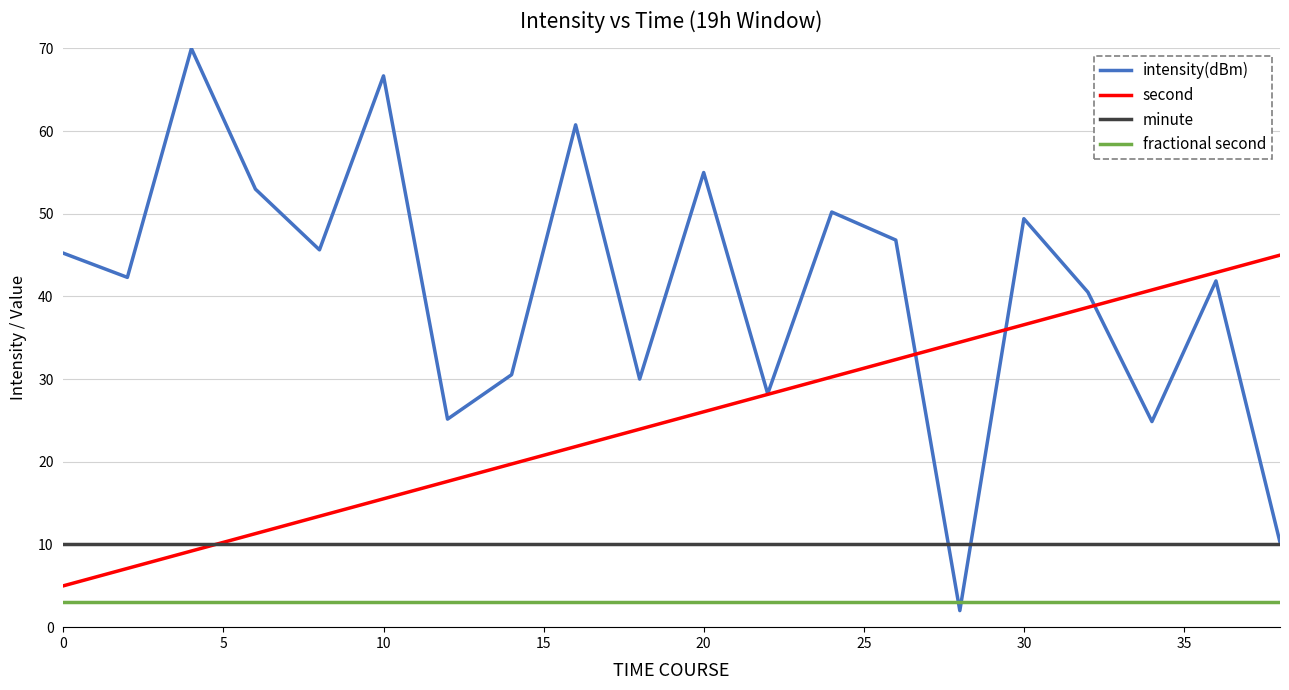

Which series has the largest range (max minus min)?

intensity(dBm)